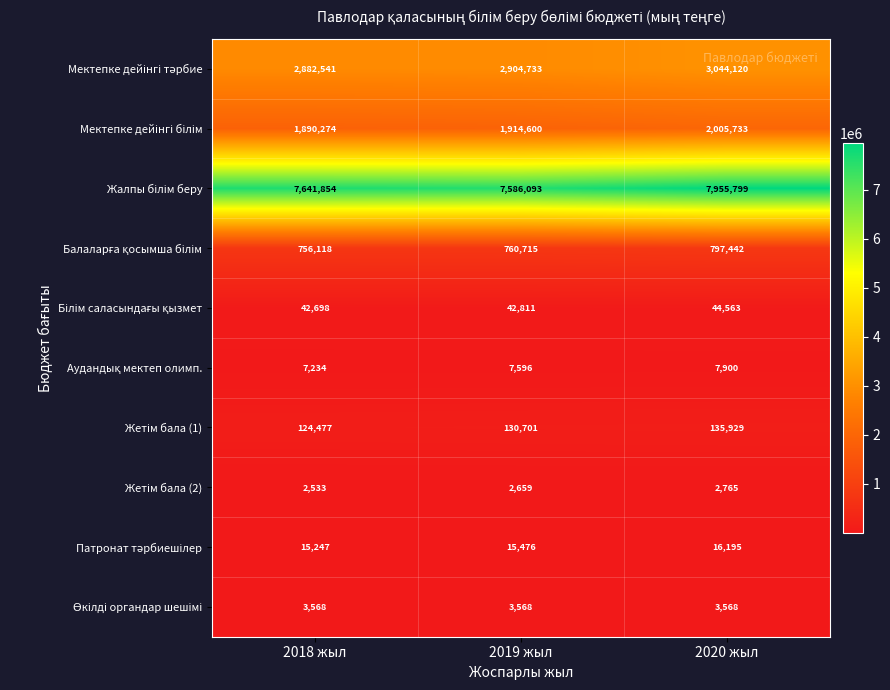

At which category does the chart reach its minimum across all series?

2018 жыл